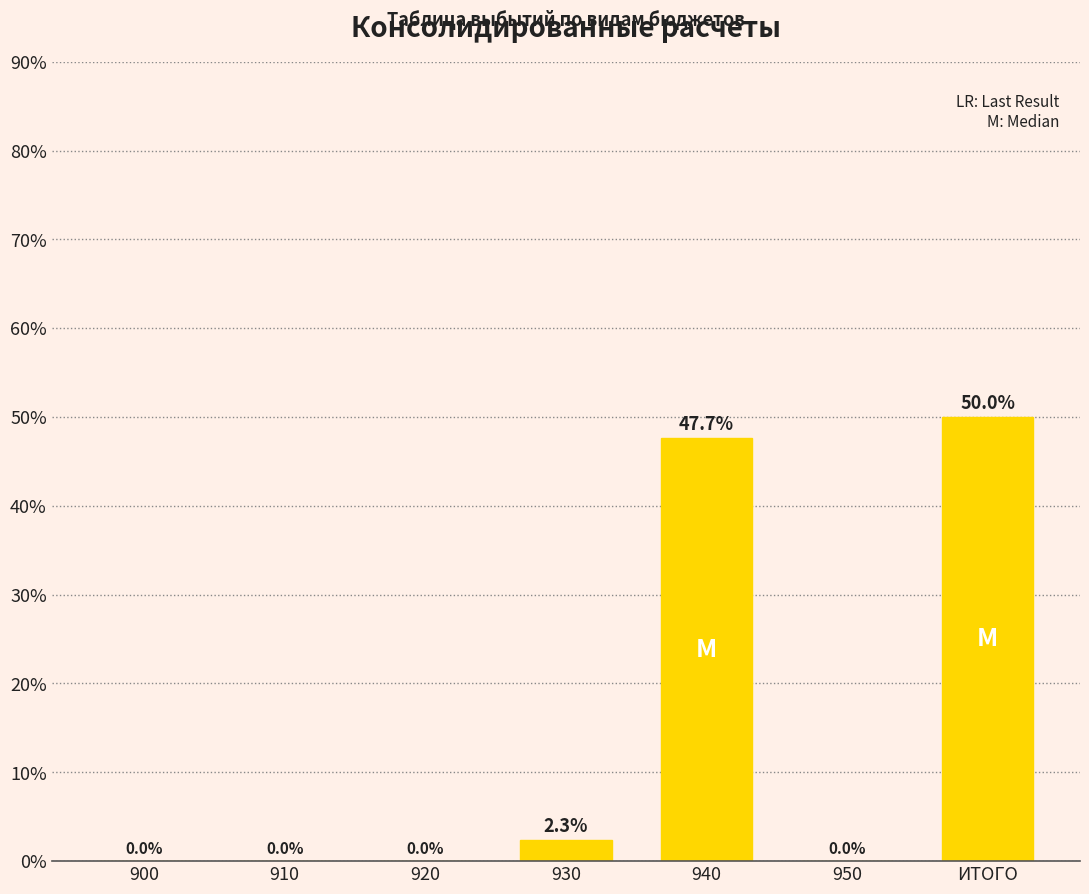

What is the sum of the values at 950 and 940?

47.7